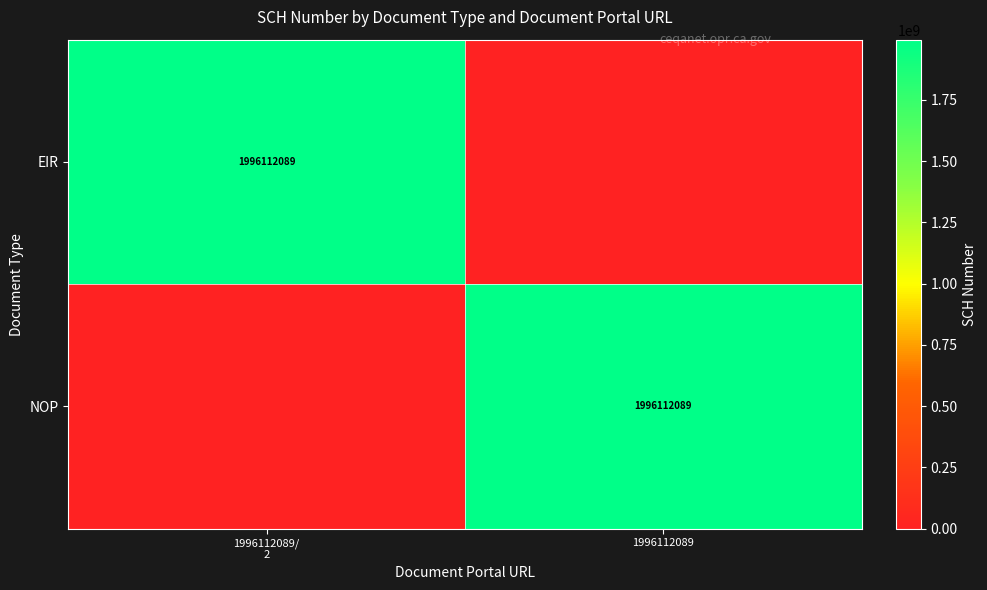

Count the number of categories in the chart.

2